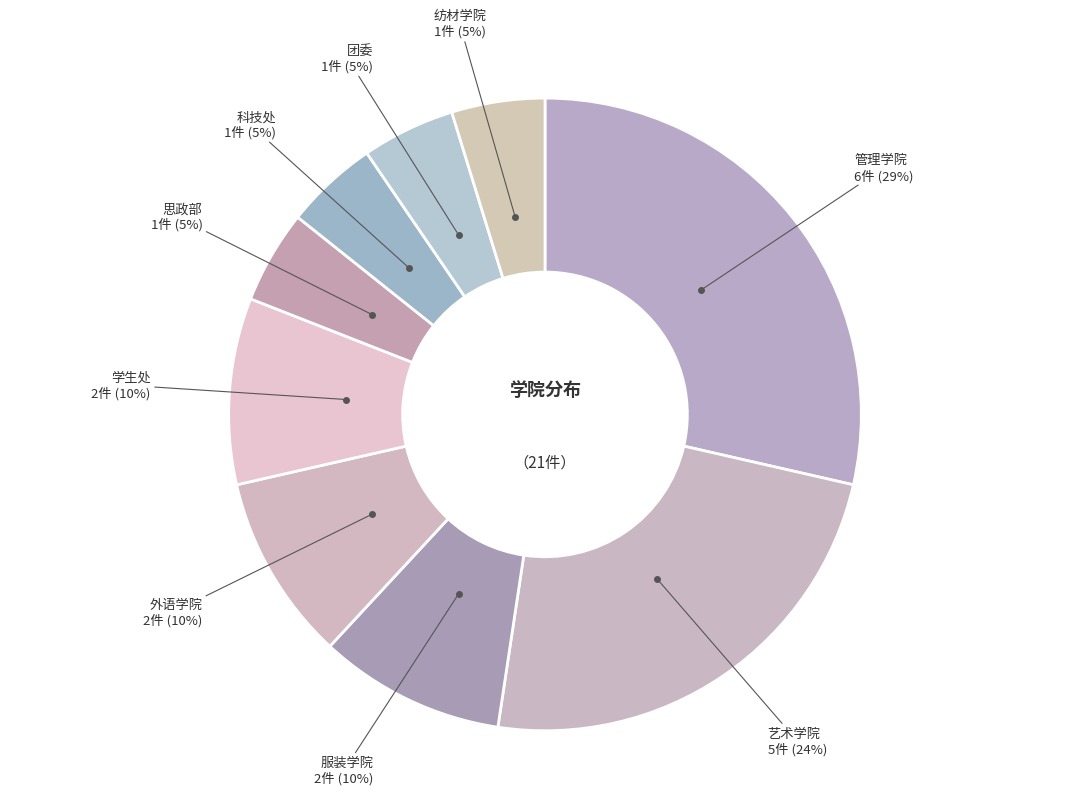

How many slices are in this pie chart?

9